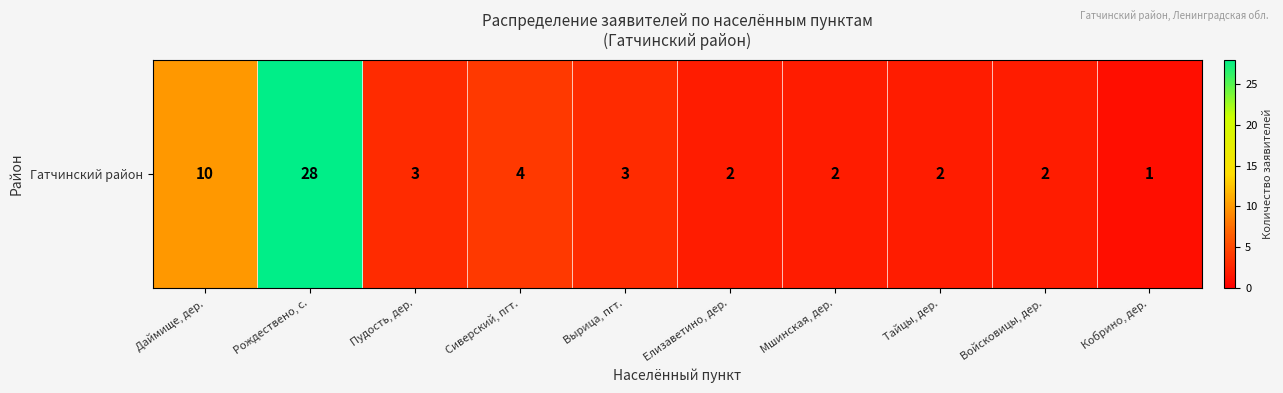

Approximately how many times larger is the value at Тайцы, дер. compared to Сиверский, пгт.?

0.5